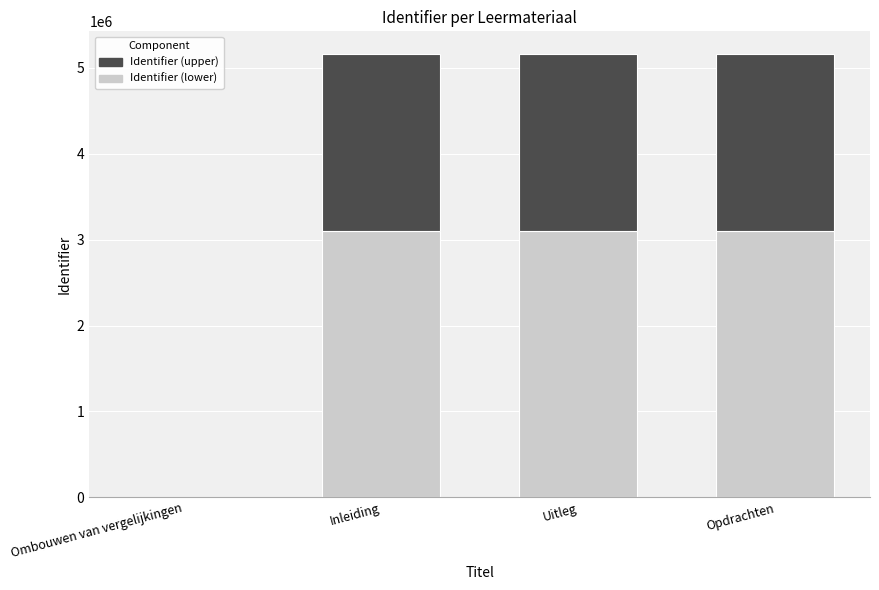

True or false: Identifier (lower) has a value of 3099628.8 at Opdrachten.

True